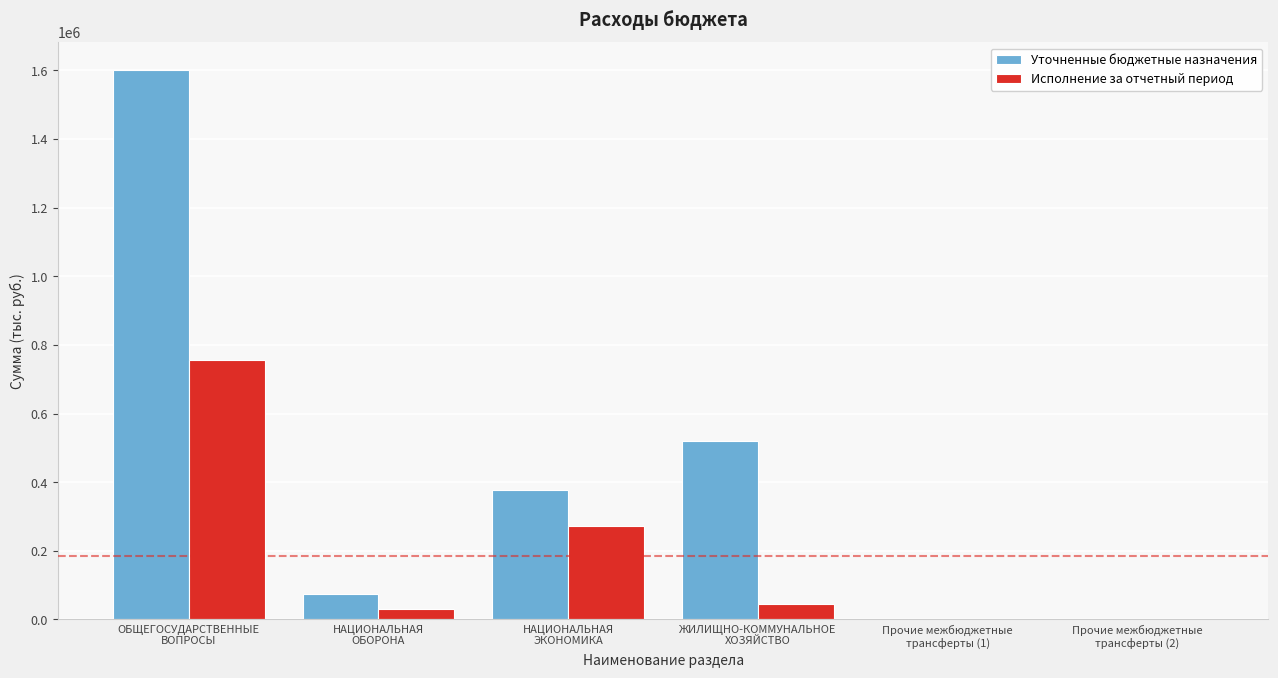

What is the sum of all Исполнение за отчетный период values?

1105578.9